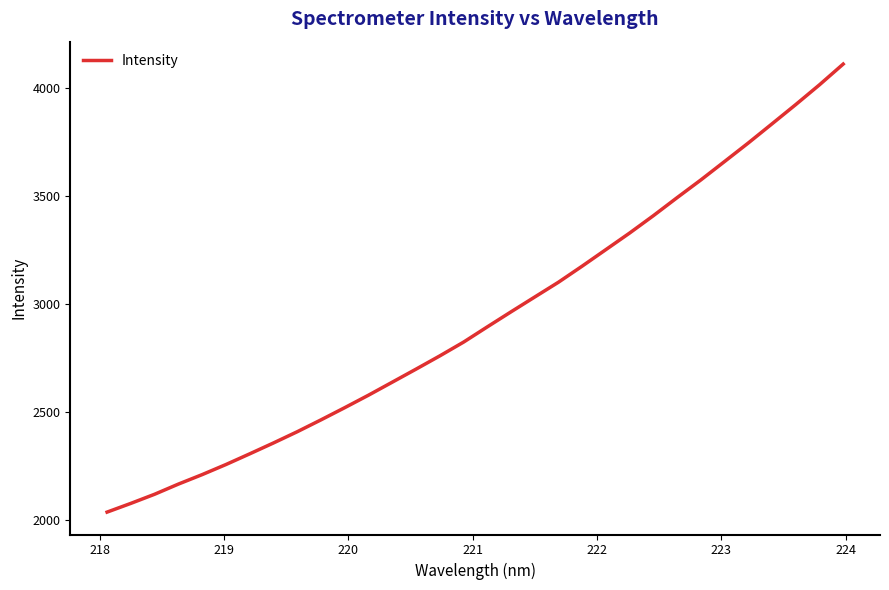

What is the difference between the maximum and minimum values?

2073.8